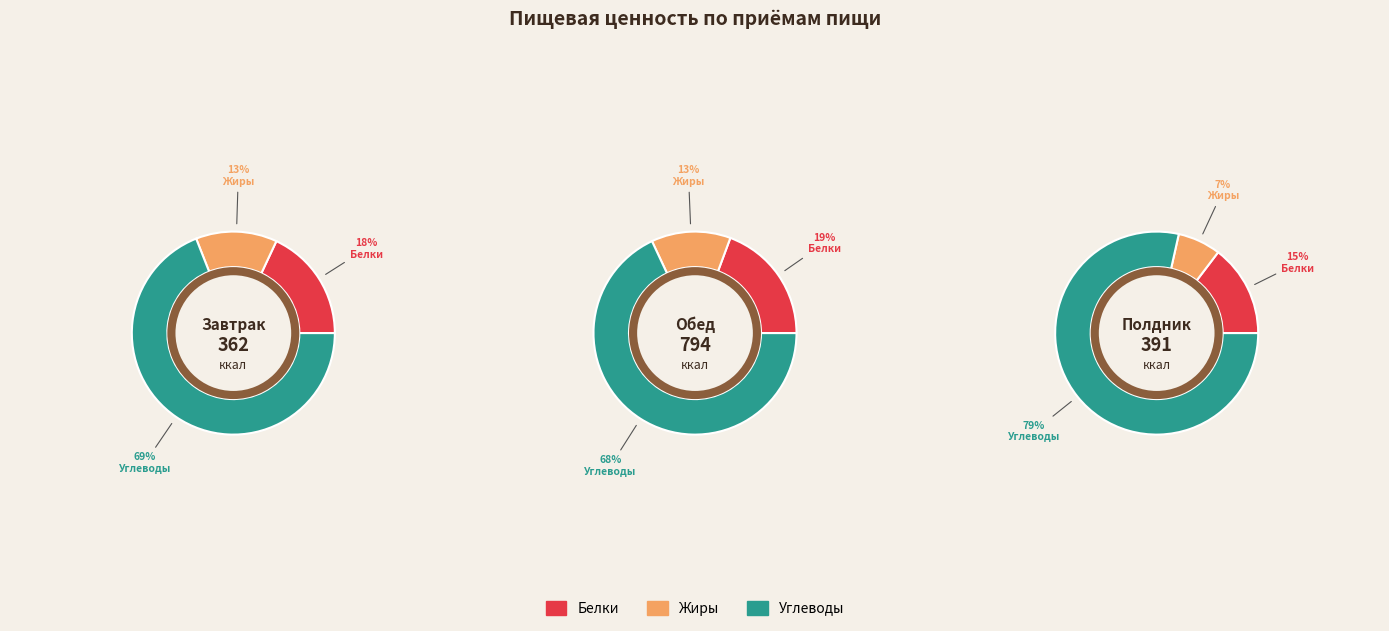

Which series has the largest range (max minus min)?

Углеводы